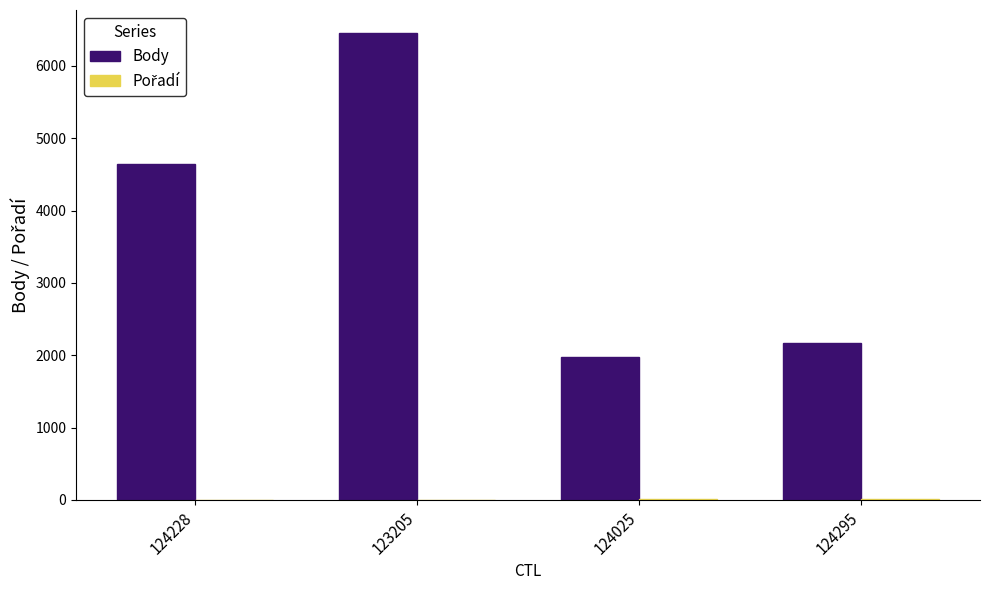

How many data points does each series have?

4